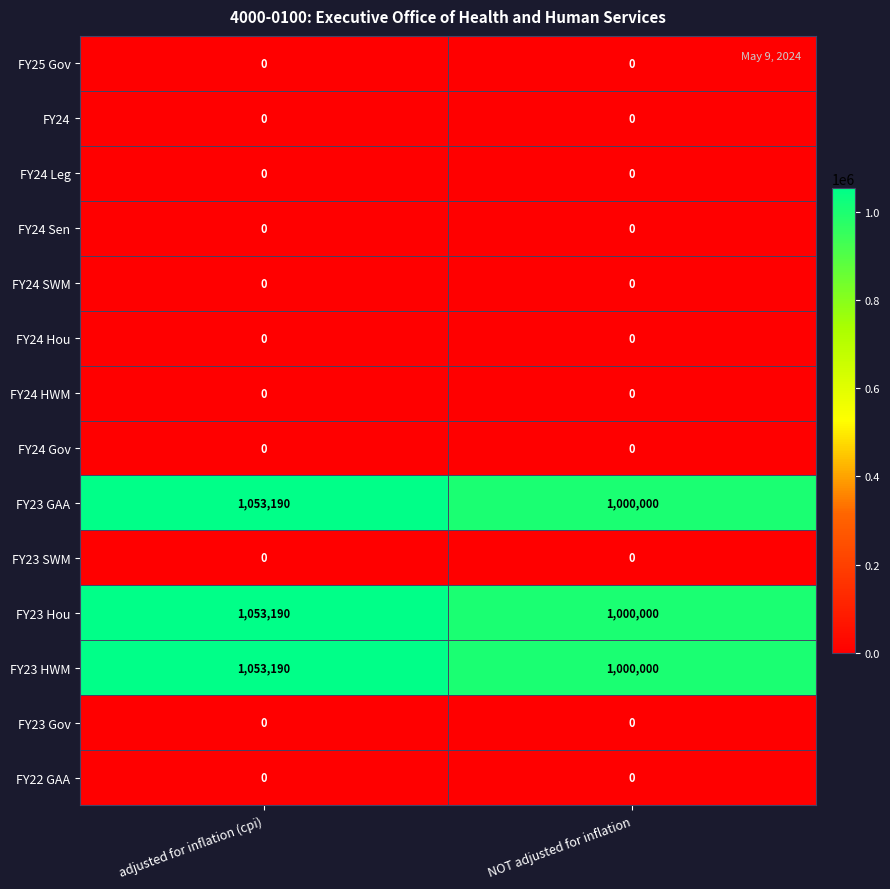

What is the difference between the highest and lowest values at NOT adjusted for inflation?

1000000